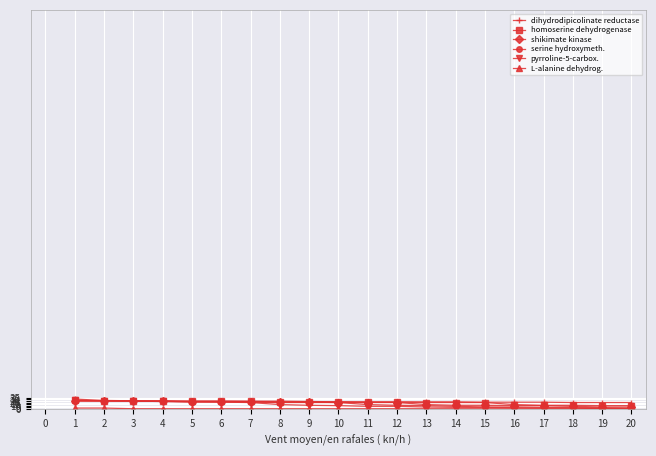

The pyrroline-5-carbox. series shows 0.2 at 11. True or false?

True